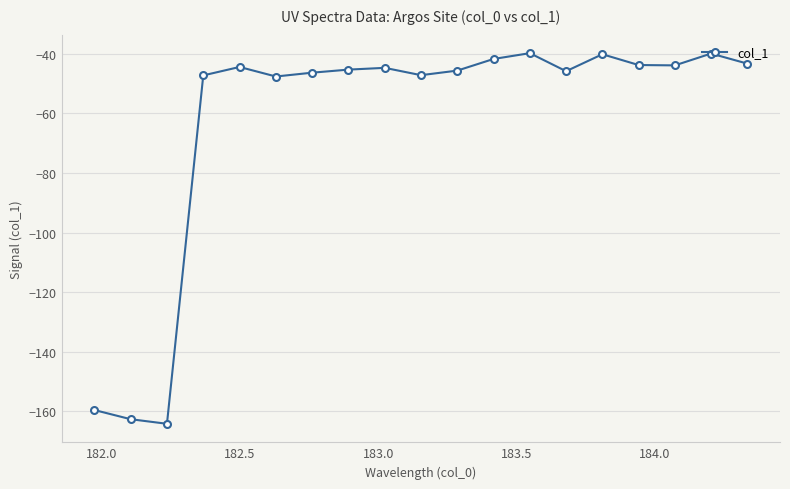

Does the chart display data point markers on the line(s)?

Yes